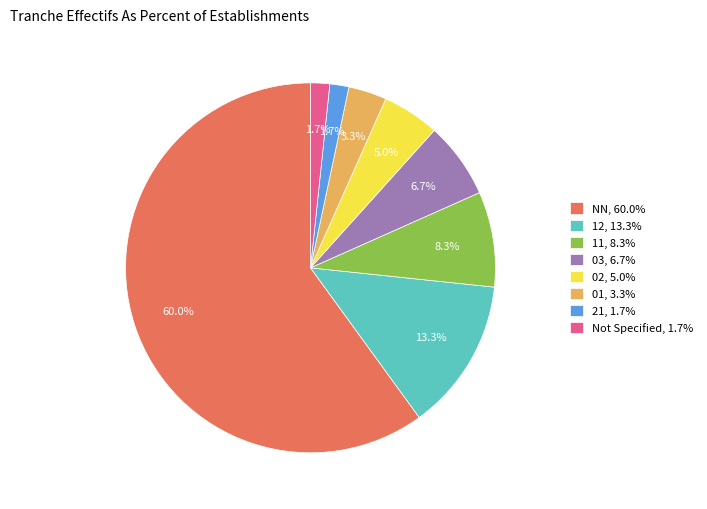

Which category has the biggest portion of the pie?

NN, 60.0%